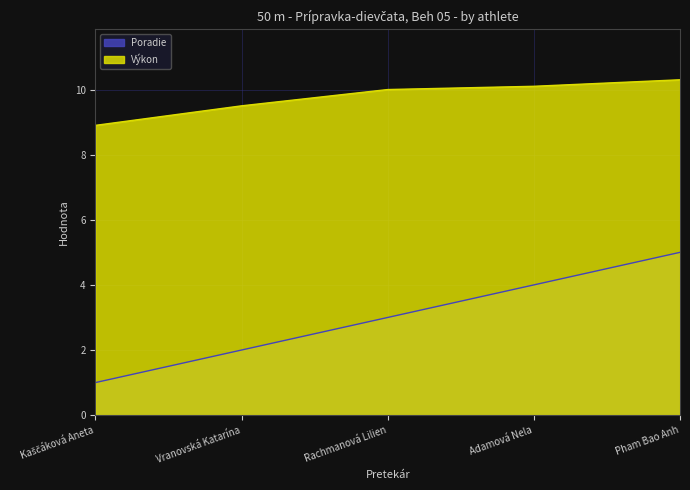

Is the value of Výkon at Vranovská Katarína greater than the value of Poradie at Adamová Nela?

Yes